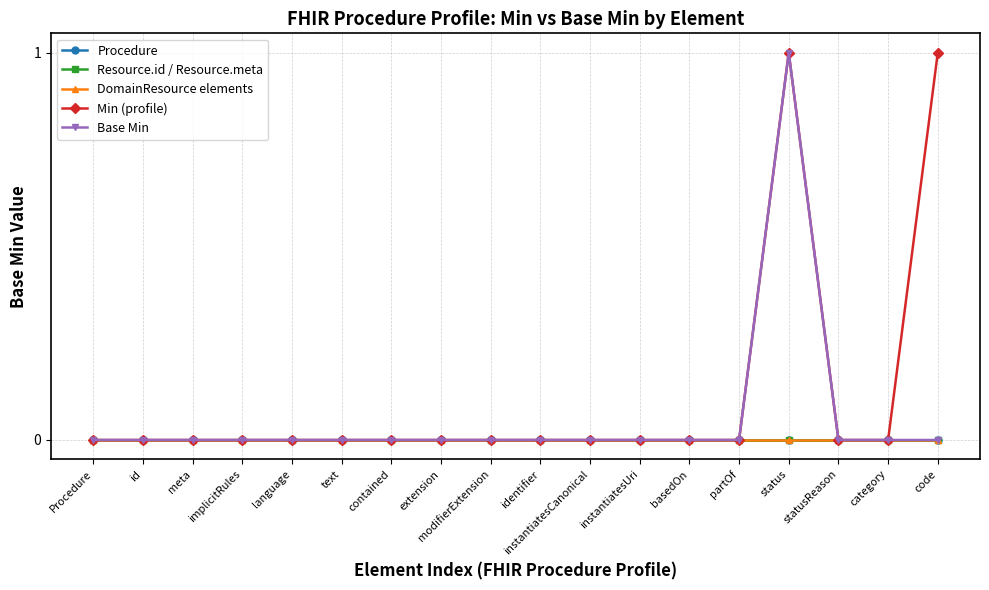

Reading left to right, transcribe all the data shown in this chart.

Procedure: 0	0	0	0	0	0	0	0	0	0	0	0	0	0	0	0	0	0
Resource.id / Resource.meta: 0	0	0	0	0	0	0	0	0	0	0	0	0	0	0	0	0	0
DomainResource elements: 0	0	0	0	0	0	0	0	0	0	0	0	0	0	0	0	0	0
Min (profile): 0	0	0	0	0	0	0	0	0	0	0	0	0	0	1	0	0	1
Base Min: 0	0	0	0	0	0	0	0	0	0	0	0	0	0	1	0	0	0